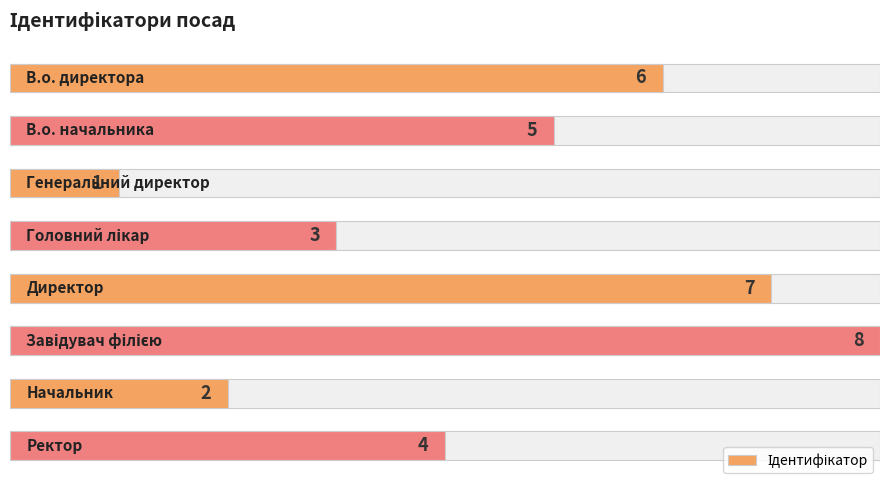

Rank the categories by value from lowest to highest.

2, 6, 3, 7, 1, 0, 4, 5